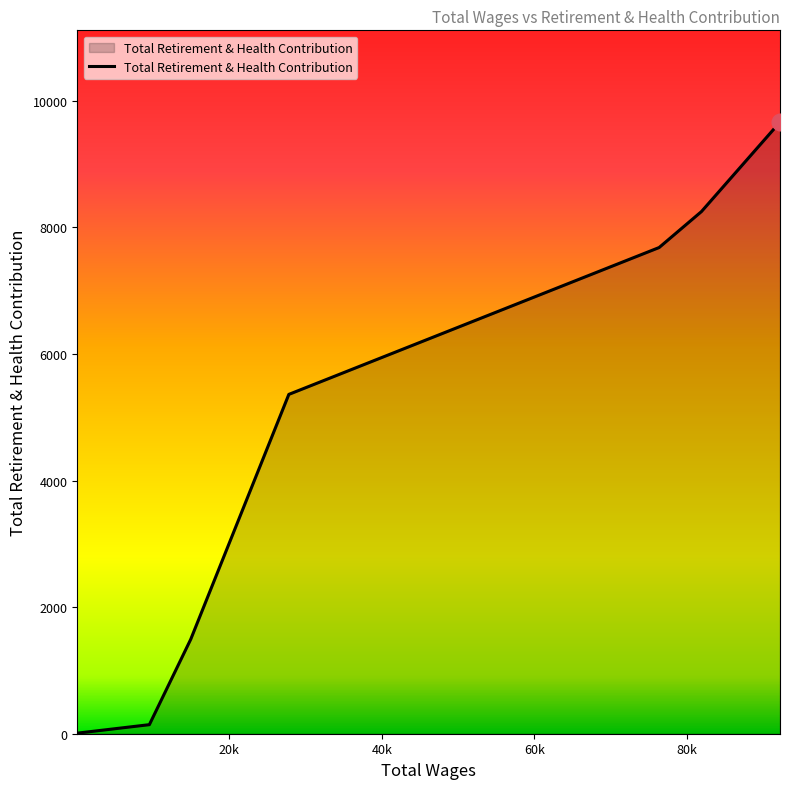

What is the difference between the maximum and second lowest values?

9520